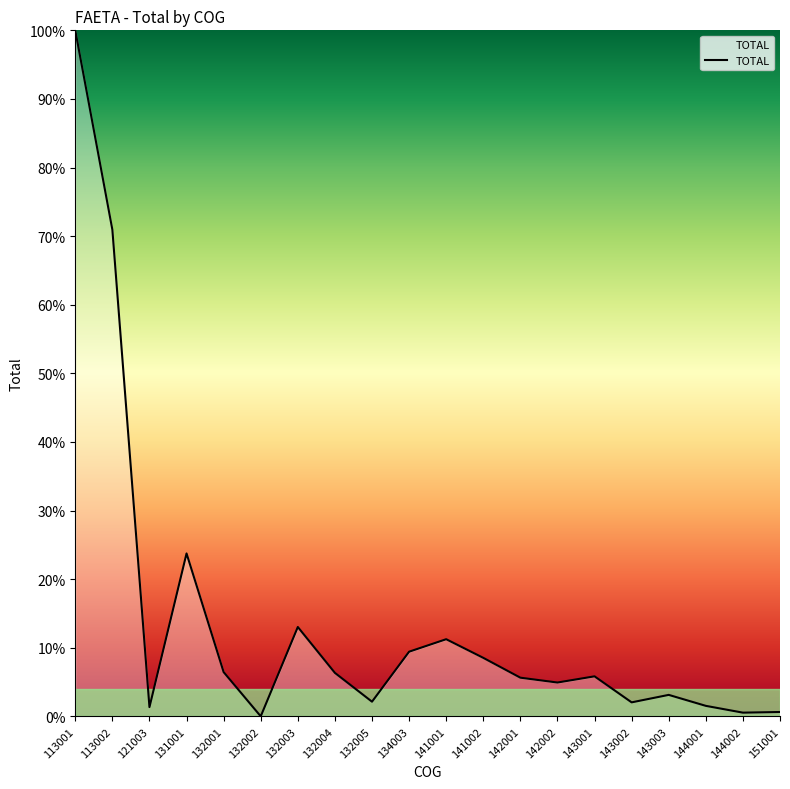

How many lines are shown in the chart?

1